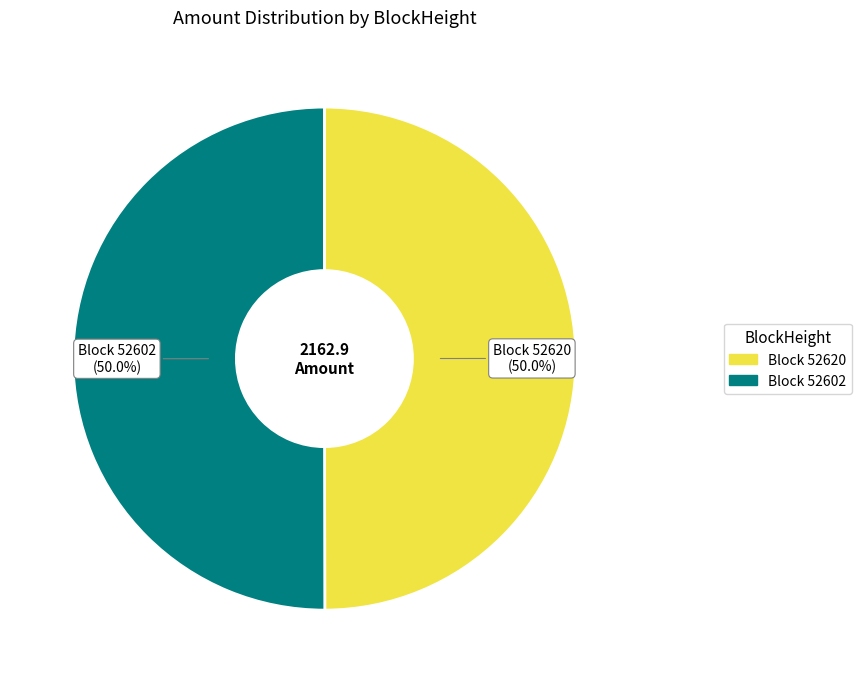

How many segments does this pie chart have?

2